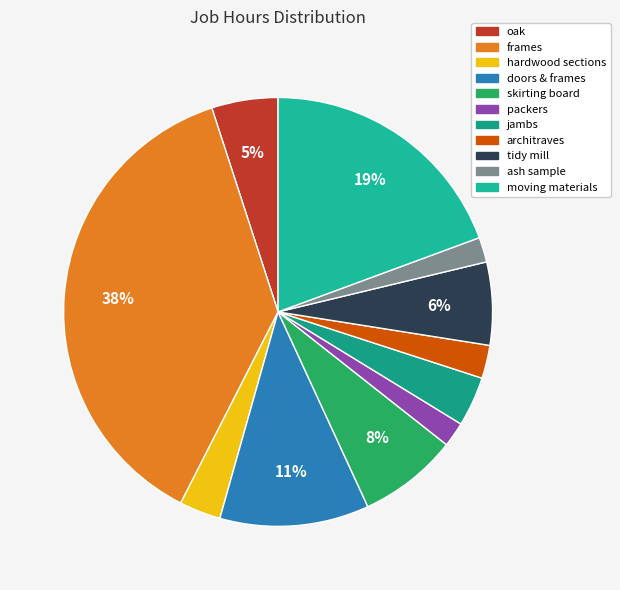

Rank the categories by value from highest to lowest.

frames, moving materials, doors & frames, skirting board, tidy mill, oak, jambs, hardwood sections, architraves, packers, ash sample